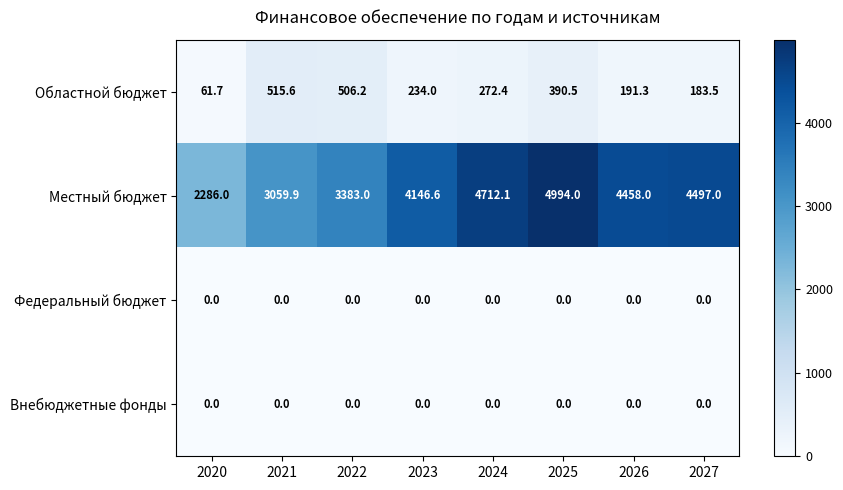

What is the difference between the highest and lowest values at 2027?

4497.0